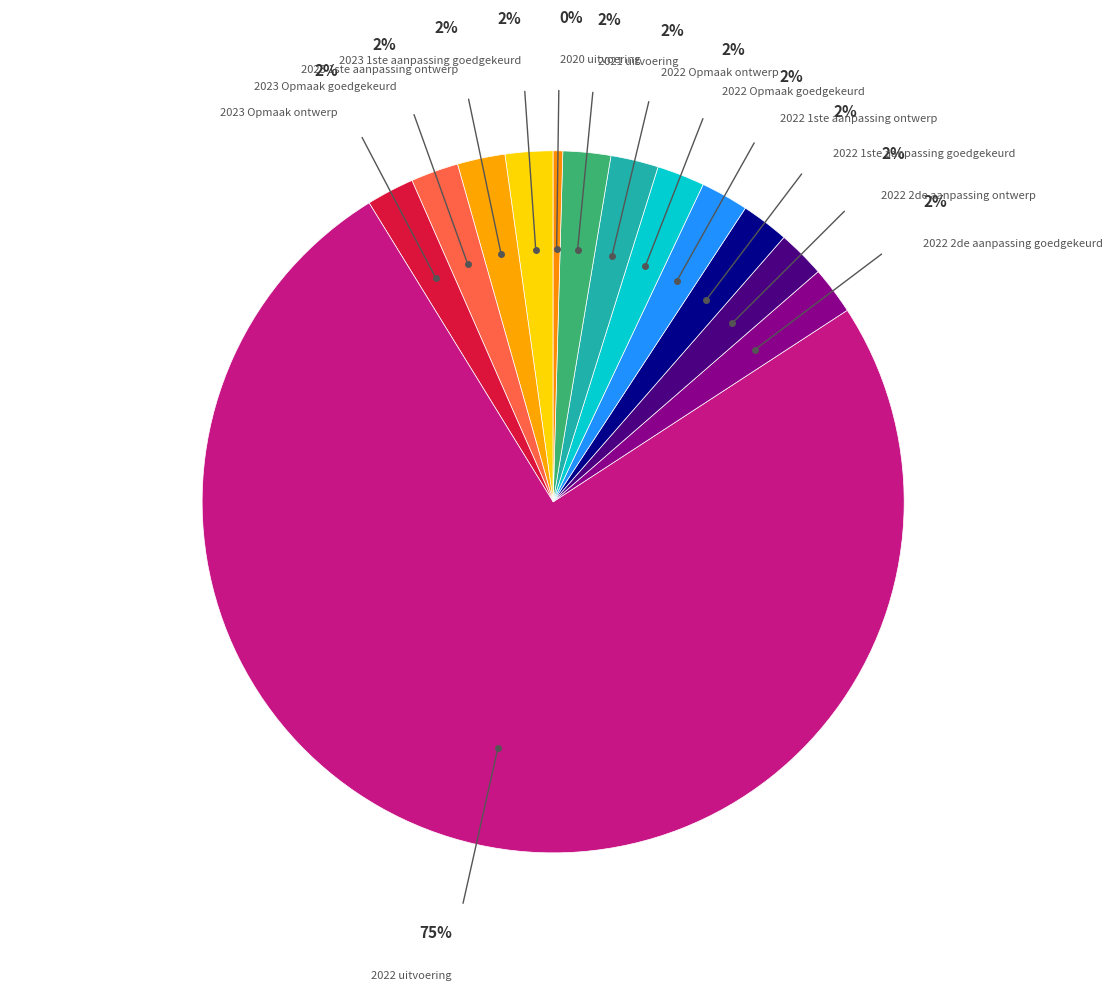

What is the majority slice?

2022 uitvoering